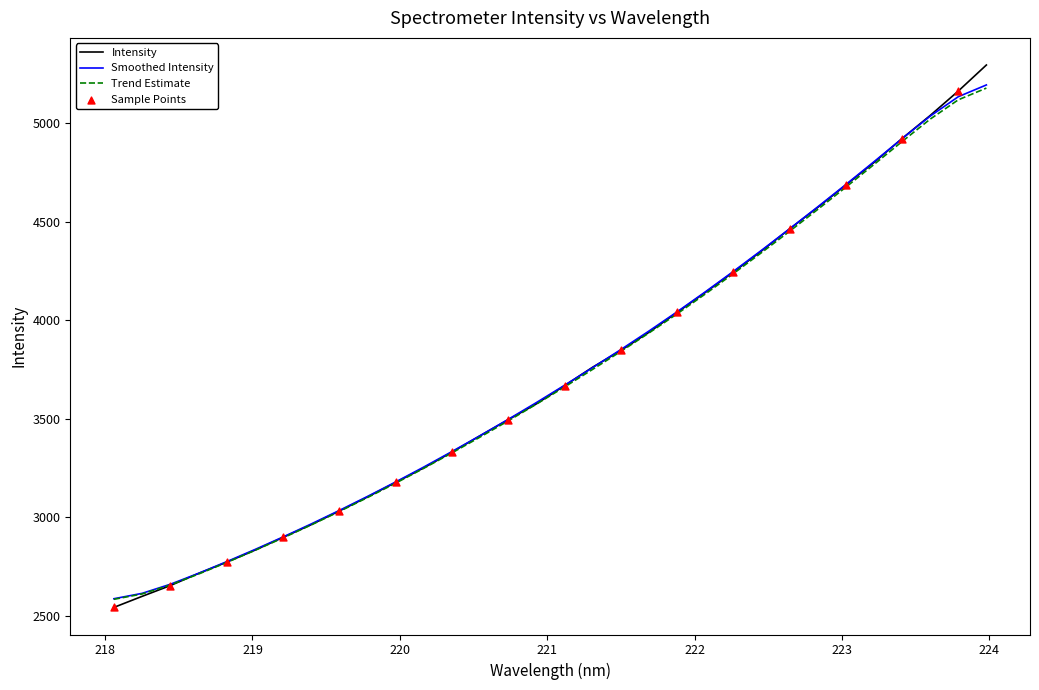

Which series has the widest spread of values?

Intensity